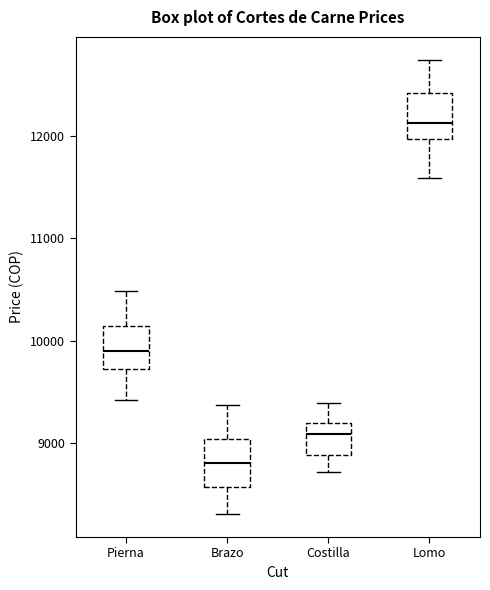

Reading left to right, transcribe this box plot: for each box, give where its median line is, the range the box spans, and where its two whiskers end, as read against the y-axis. The values are not printed on the chart, so give them approximately, as read against the axis.

Pierna: median 9900, box 9700 to 10100, whiskers 9400 to 10500
Brazo: median 8800, box 8600 to 9000, whiskers 8300 to 9400
Costilla: median 9100, box 8900 to 9200, whiskers 8700 to 9400
Lomo: median 12100, box 12000 to 12400, whiskers 11600 to 12800